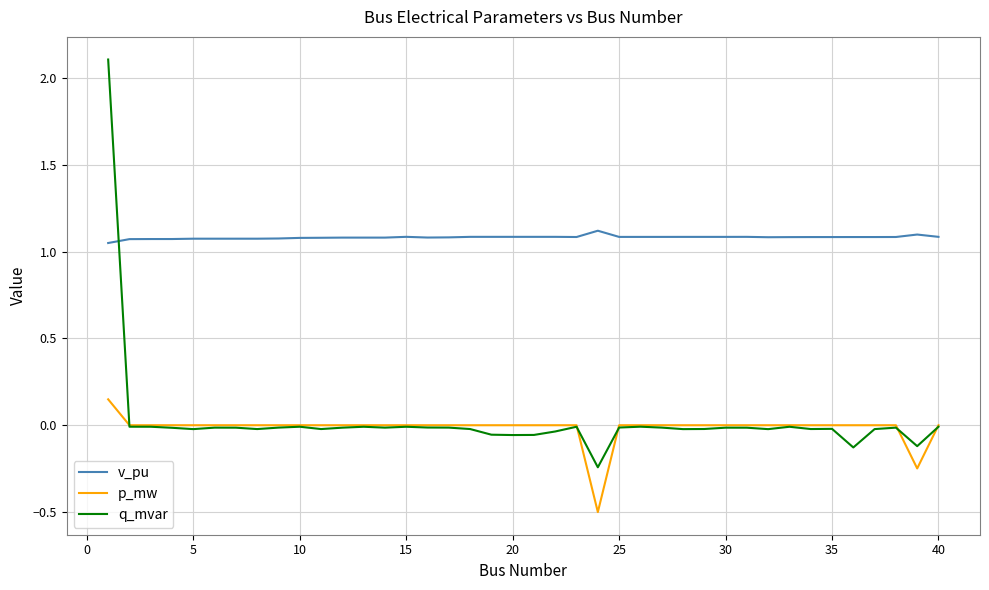

What is the smallest value displayed?

-0.5